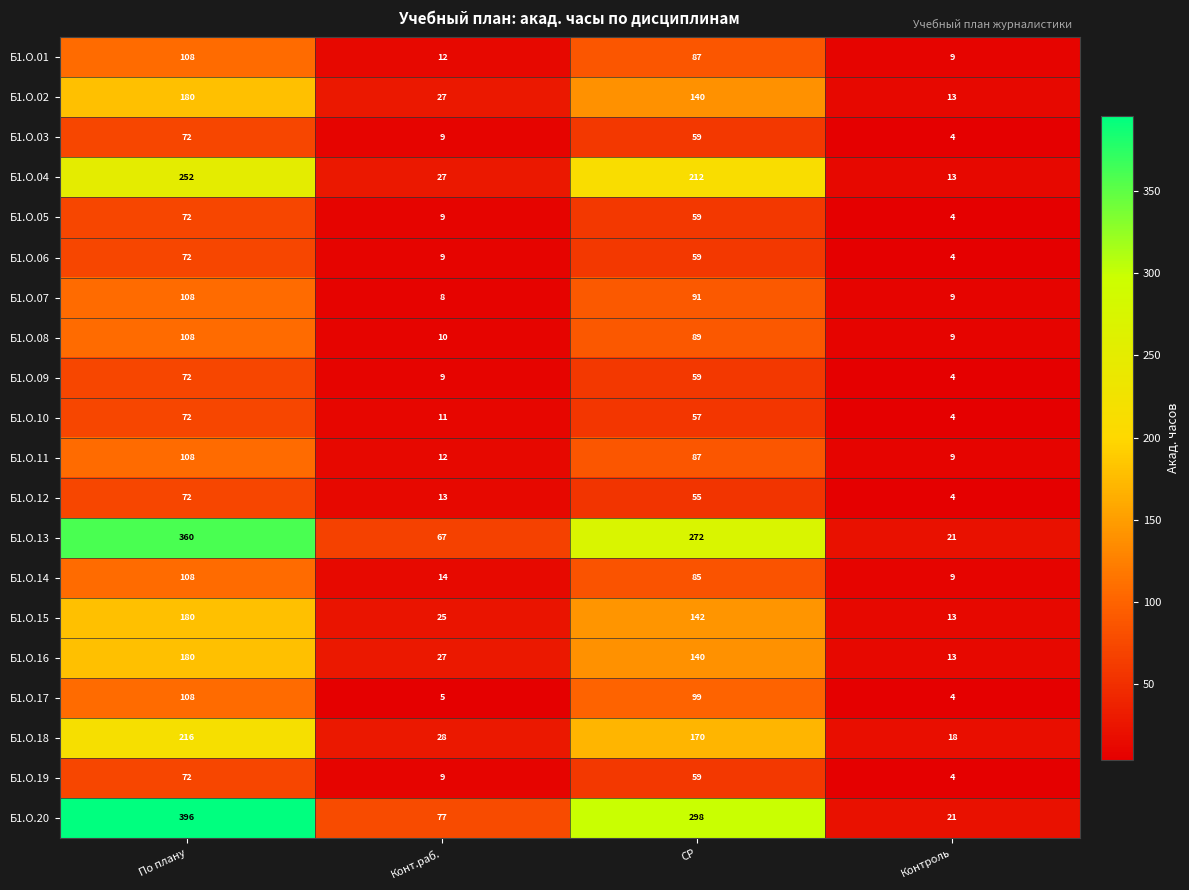

Between СР and Контроль, which series saw the biggest shift?

Б1.О.20